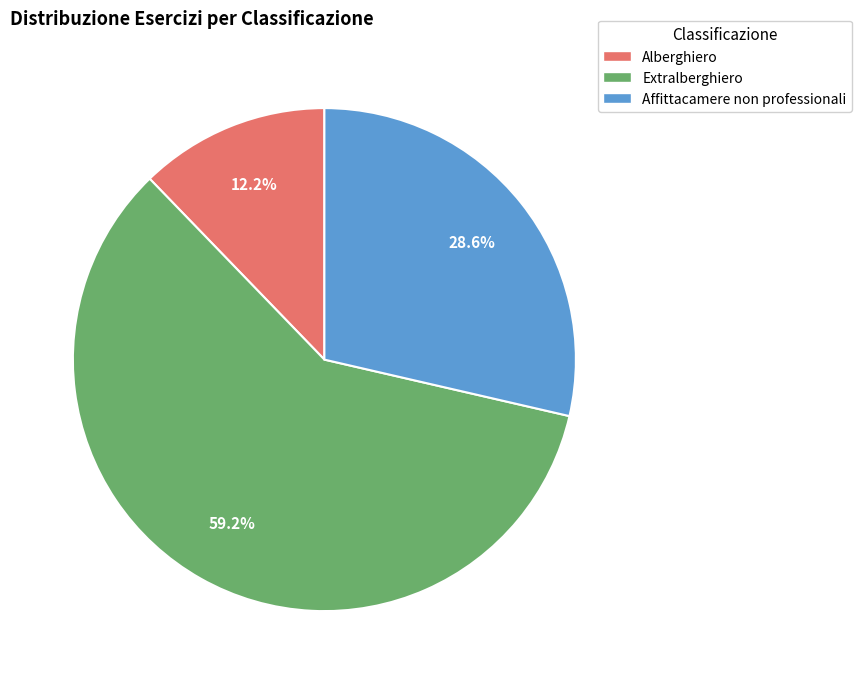

Rank the categories by value from highest to lowest.

Extralberghiero, Affittacamere non professionali, Alberghiero